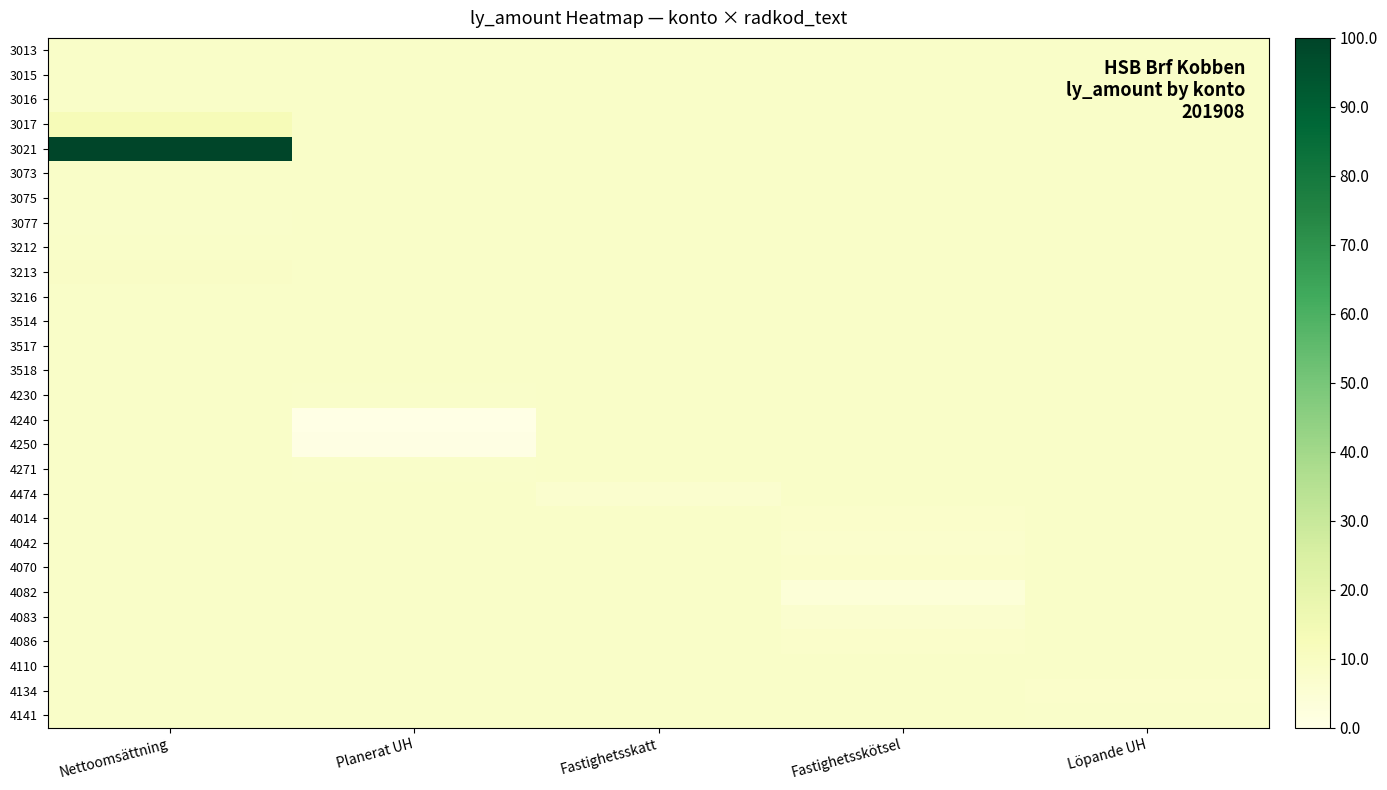

Reading left to right, what are all the values shown in this chart?

3013: Nettoomsättning=8.5	Planerat UH=8.3	Fastighetsskatt=8.3	Fastighetsskötsel=8.3	Löpande UH=8.3
3015: Nettoomsättning=8.3	Planerat UH=8.3	Fastighetsskatt=8.3	Fastighetsskötsel=8.3	Löpande UH=8.3
3016: Nettoomsättning=8.3	Planerat UH=8.3	Fastighetsskatt=8.3	Fastighetsskötsel=8.3	Löpande UH=8.3
3017: Nettoomsättning=12.6	Planerat UH=8.3	Fastighetsskatt=8.3	Fastighetsskötsel=8.3	Löpande UH=8.3
3021: Nettoomsättning=100.0	Planerat UH=8.3	Fastighetsskatt=8.3	Fastighetsskötsel=8.3	Löpande UH=8.3
3073: Nettoomsättning=8.3	Planerat UH=8.3	Fastighetsskatt=8.3	Fastighetsskötsel=8.3	Löpande UH=8.3
3075: Nettoomsättning=8.2	Planerat UH=8.3	Fastighetsskatt=8.3	Fastighetsskötsel=8.3	Löpande UH=8.3
3077: Nettoomsättning=8.1	Planerat UH=8.3	Fastighetsskatt=8.3	Fastighetsskötsel=8.3	Löpande UH=8.3
3212: Nettoomsättning=8.3	Planerat UH=8.3	Fastighetsskatt=8.3	Fastighetsskötsel=8.3	Löpande UH=8.3
3213: Nettoomsättning=8.6	Planerat UH=8.3	Fastighetsskatt=8.3	Fastighetsskötsel=8.3	Löpande UH=8.3
3216: Nettoomsättning=8.5	Planerat UH=8.3	Fastighetsskatt=8.3	Fastighetsskötsel=8.3	Löpande UH=8.3
3514: Nettoomsättning=8.3	Planerat UH=8.3	Fastighetsskatt=8.3	Fastighetsskötsel=8.3	Löpande UH=8.3
3517: Nettoomsättning=8.4	Planerat UH=8.3	Fastighetsskatt=8.3	Fastighetsskötsel=8.3	Löpande UH=8.3
3518: Nettoomsättning=8.3	Planerat UH=8.3	Fastighetsskatt=8.3	Fastighetsskötsel=8.3	Löpande UH=8.3
4230: Nettoomsättning=8.3	Planerat UH=8.1	Fastighetsskatt=8.3	Fastighetsskötsel=8.3	Löpande UH=8.3
4240: Nettoomsättning=8.3	Planerat UH=0.0	Fastighetsskatt=8.3	Fastighetsskötsel=8.3	Löpande UH=8.3
4250: Nettoomsättning=8.3	Planerat UH=0.5	Fastighetsskatt=8.3	Fastighetsskötsel=8.3	Löpande UH=8.3
4271: Nettoomsättning=8.3	Planerat UH=8.1	Fastighetsskatt=8.3	Fastighetsskötsel=8.3	Löpande UH=8.3
4474: Nettoomsättning=8.3	Planerat UH=8.3	Fastighetsskatt=6.4	Fastighetsskötsel=8.3	Löpande UH=8.3
4014: Nettoomsättning=8.3	Planerat UH=8.3	Fastighetsskatt=8.3	Fastighetsskötsel=7.5	Löpande UH=8.3
4042: Nettoomsättning=8.3	Planerat UH=8.3	Fastighetsskatt=8.3	Fastighetsskötsel=7.3	Löpande UH=8.3
4070: Nettoomsättning=8.3	Planerat UH=8.3	Fastighetsskatt=8.3	Fastighetsskötsel=7.5	Löpande UH=8.3
4082: Nettoomsättning=8.3	Planerat UH=8.3	Fastighetsskatt=8.3	Fastighetsskötsel=3.9	Löpande UH=8.3
4083: Nettoomsättning=8.3	Planerat UH=8.3	Fastighetsskatt=8.3	Fastighetsskötsel=6.4	Löpande UH=8.3
4086: Nettoomsättning=8.3	Planerat UH=8.3	Fastighetsskatt=8.3	Fastighetsskötsel=7.7	Löpande UH=8.3
4110: Nettoomsättning=8.3	Planerat UH=8.3	Fastighetsskatt=8.3	Fastighetsskötsel=8.3	Löpande UH=8.2
4134: Nettoomsättning=8.3	Planerat UH=8.3	Fastighetsskatt=8.3	Fastighetsskötsel=8.3	Löpande UH=7.7
4141: Nettoomsättning=8.3	Planerat UH=8.3	Fastighetsskatt=8.3	Fastighetsskötsel=8.3	Löpande UH=8.0